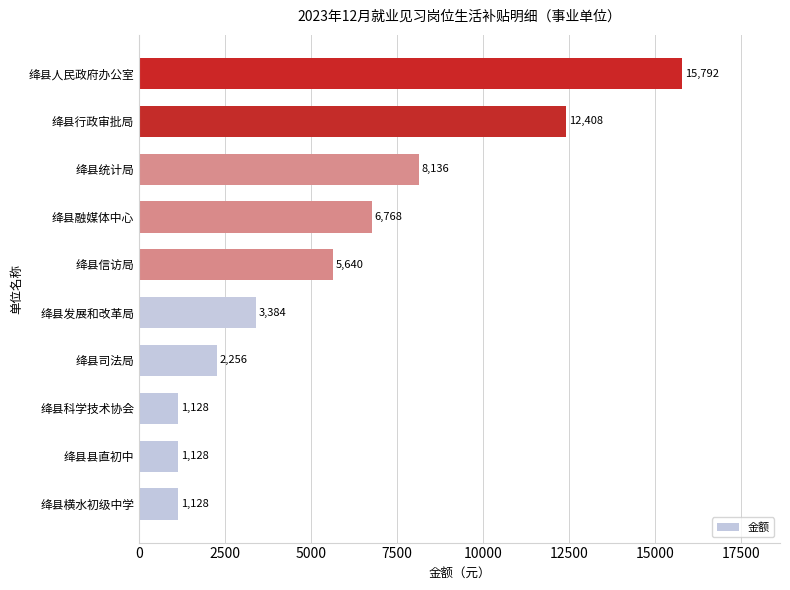

What is the change in value from 绛县发展和改革局 to 绛县人民政府办公室?

+12408